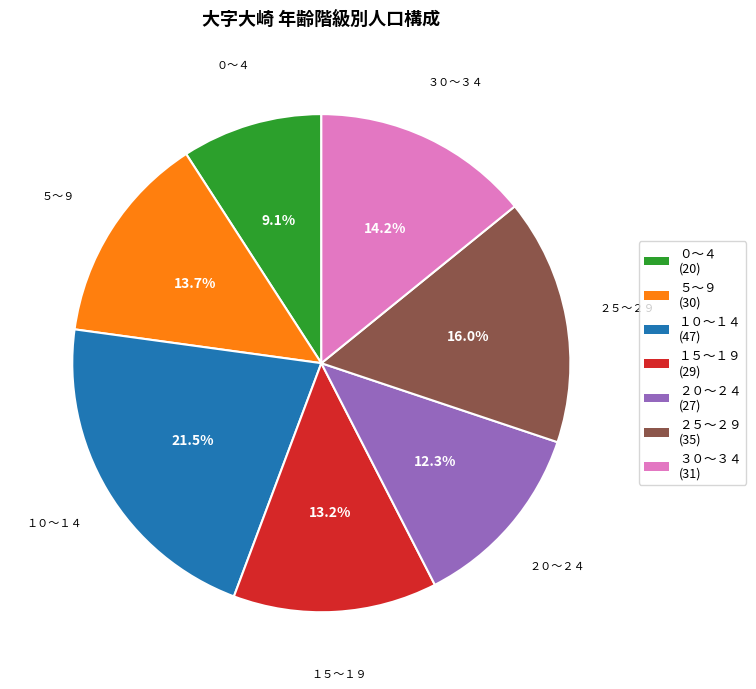

Which category has the smallest portion of the pie?

０～４